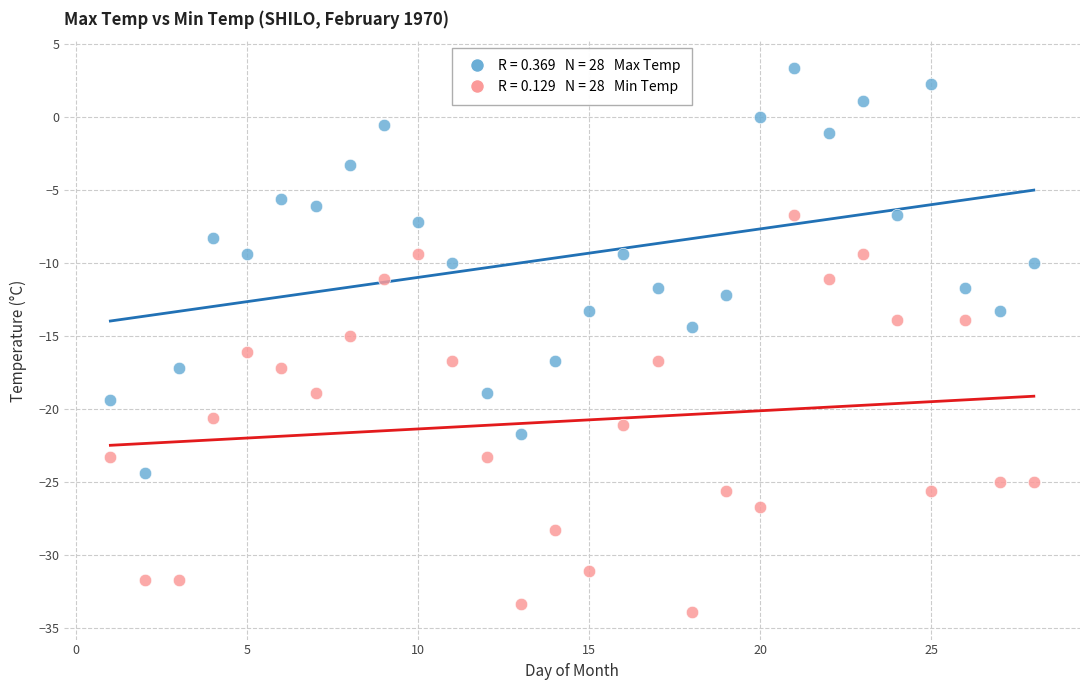

Across all data points, what is the range of Y values (max minus min)?

37.2